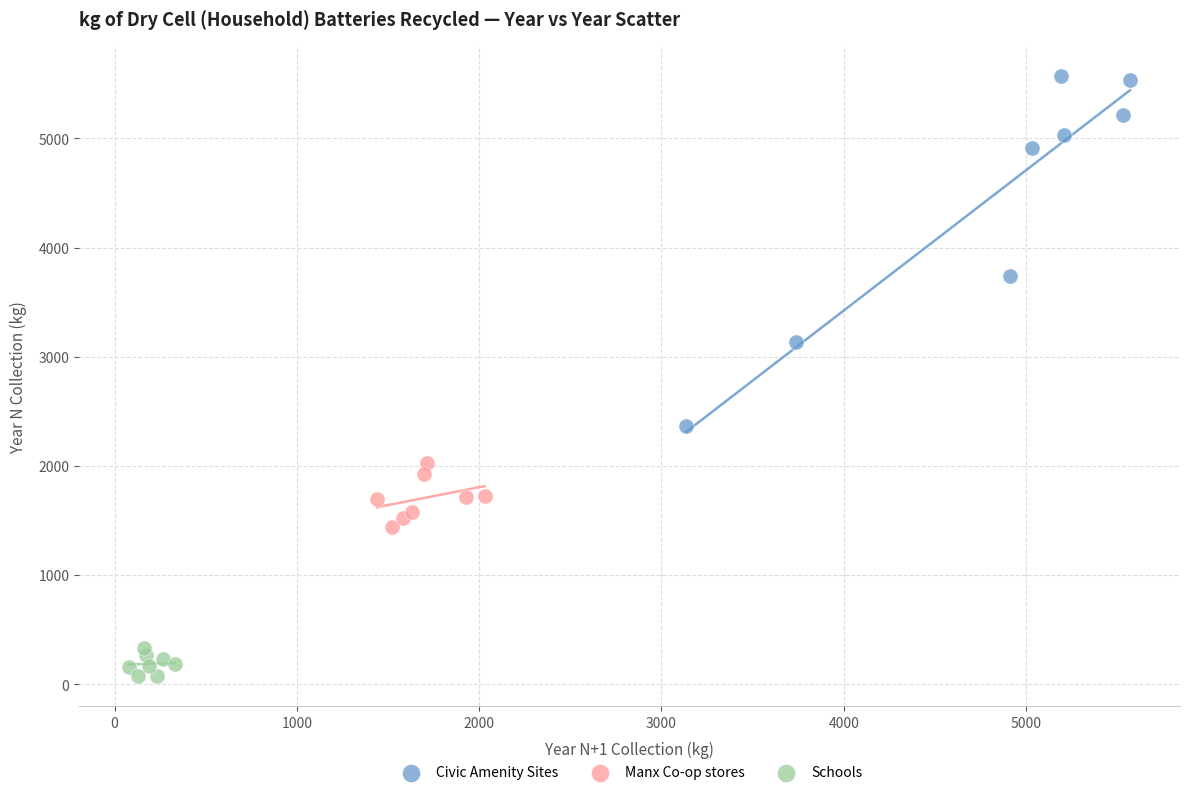

Which series contains the lowest Y value?

Schools